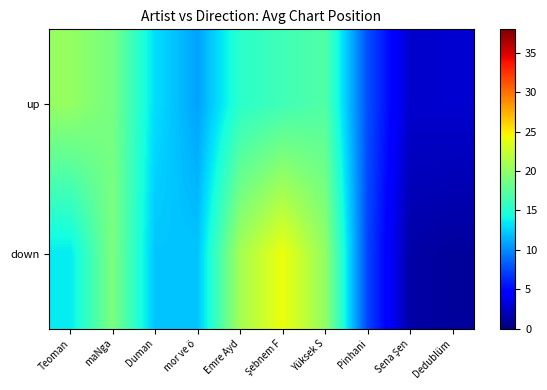

Reading left to right, what are all the values shown in this chart?

up: Teoman=20.2	maNga=18.7	Duman=13.1	mor ve ö=10.9	Emre Ayd=15.3	Şebnem F=16.3	Yüksek S=17.0	Pinhani=7.7	Sena Şen=2.6	Dedublüm=2.7
down: Teoman=13.5	maNga=19.0	Duman=12.1	mor ve ö=12.2	Emre Ayd=20.8	Şebnem F=24.2	Yüksek S=20.1	Pinhani=7.3	Sena Şen=1.4	Dedublüm=1.0